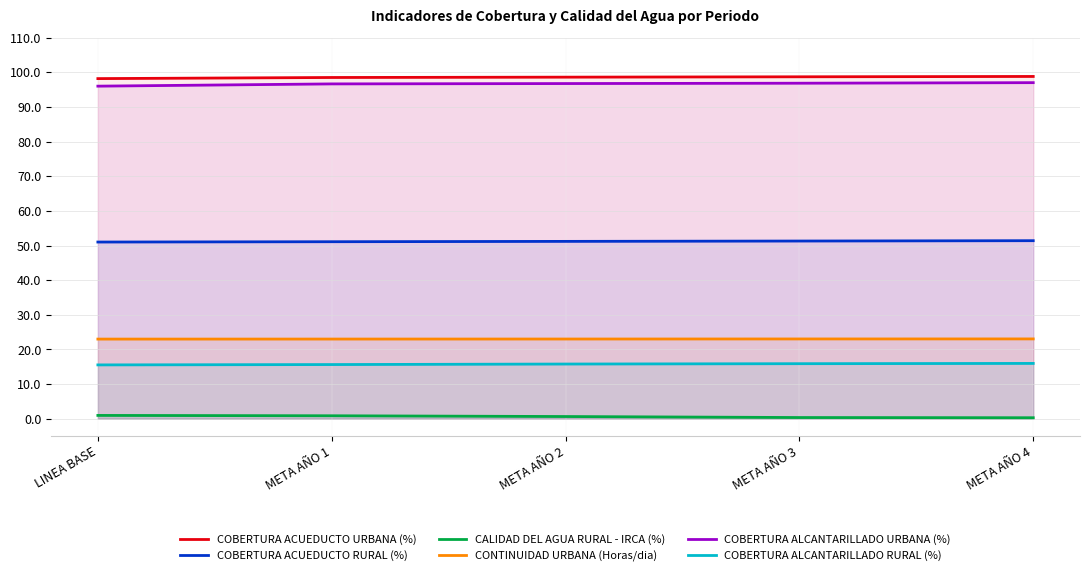

What are all the series names shown in the legend?

COBERTURA ACUEDUCTO URBANA (%), COBERTURA ACUEDUCTO RURAL (%), CALIDAD DEL AGUA RURAL - IRCA (%), CONTINUIDAD URBANA (Horas/dia), COBERTURA ALCANTARILLADO URBANA (%), COBERTURA ALCANTARILLADO RURAL (%)